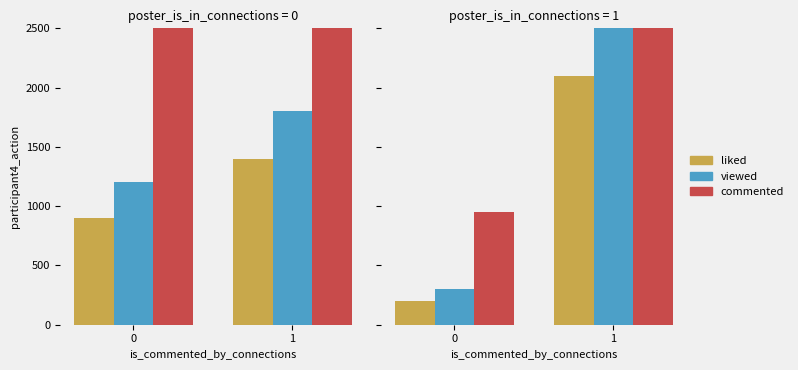

Between 0 and 1, which series saw the biggest shift?

commented